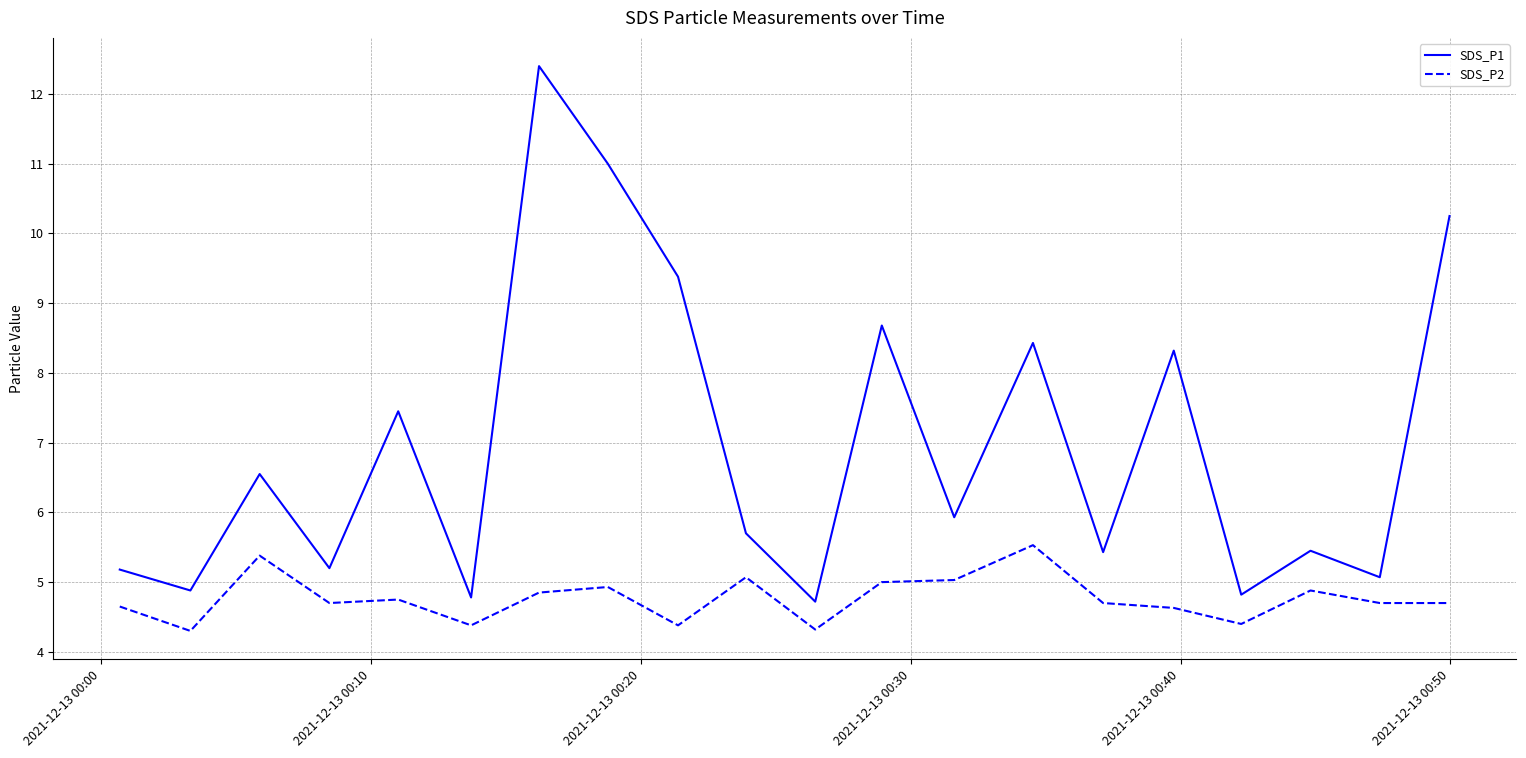

What is the smallest value displayed?

4.3